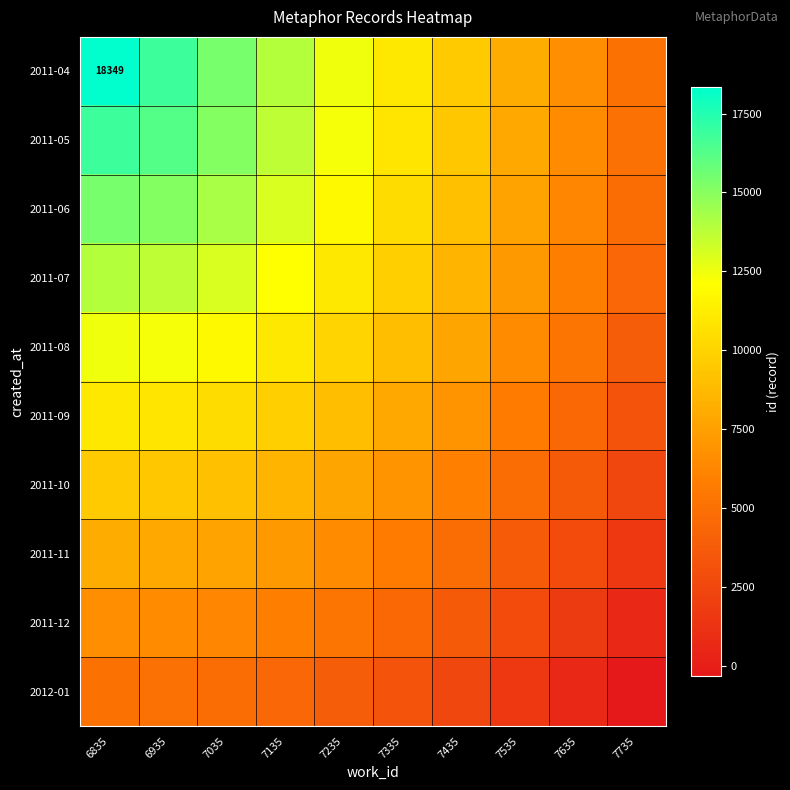

Is the value of 2011-12 at 7735 greater than the value of 2011-07 at 7335?

No